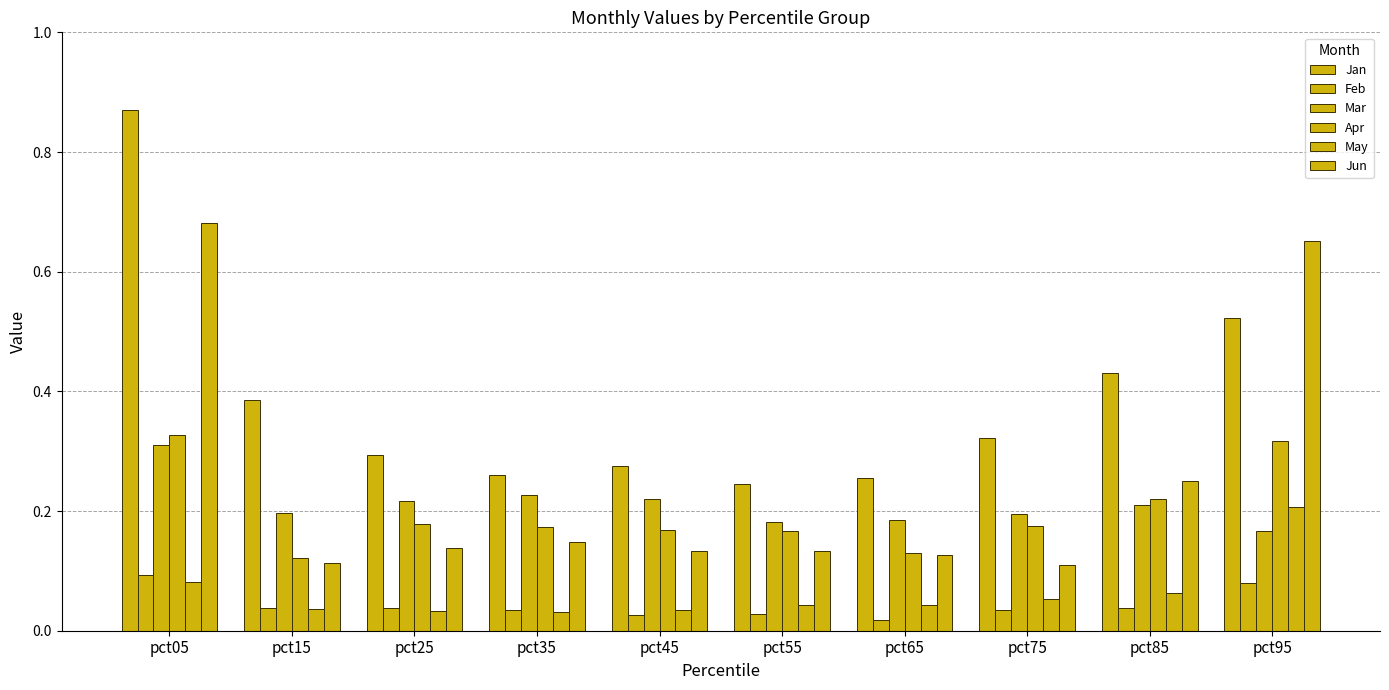

How many data points does each series have?

10